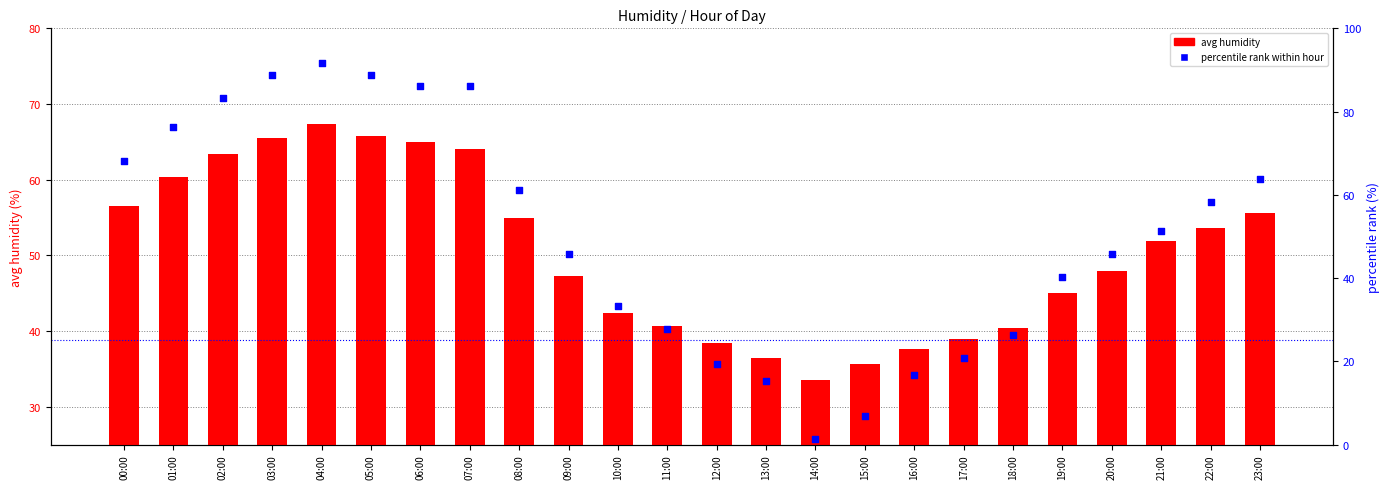

Which series reaches the minimum Y coordinate?

percentile rank within hour